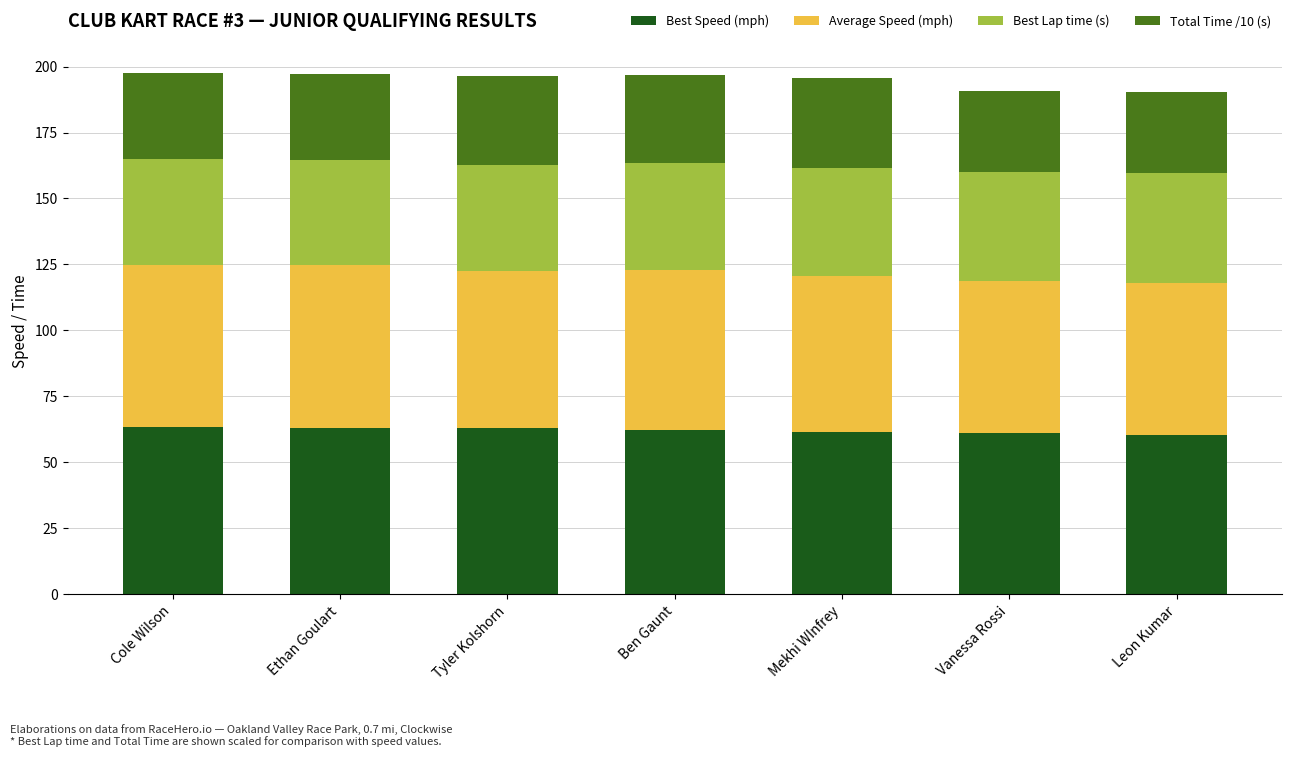

What is the maximum value for Best Speed (mph)?

63.2